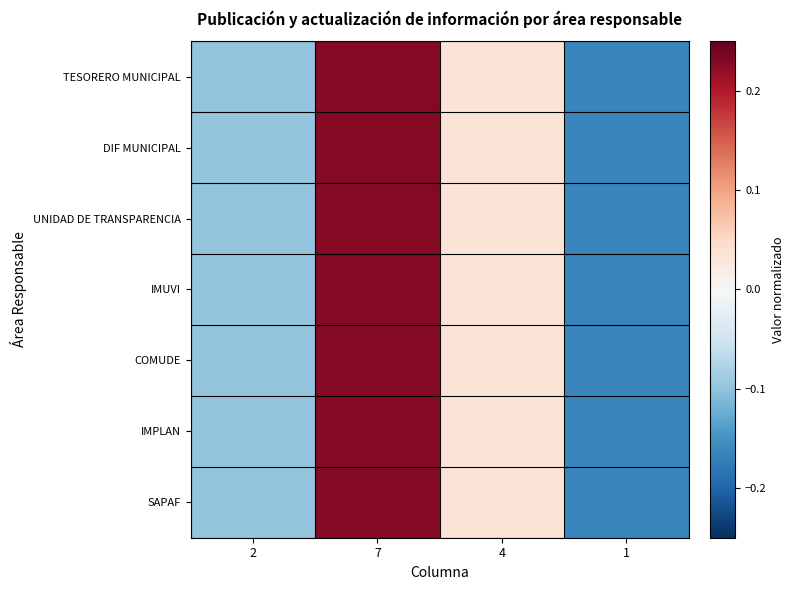

How many categories are shown in the chart?

4